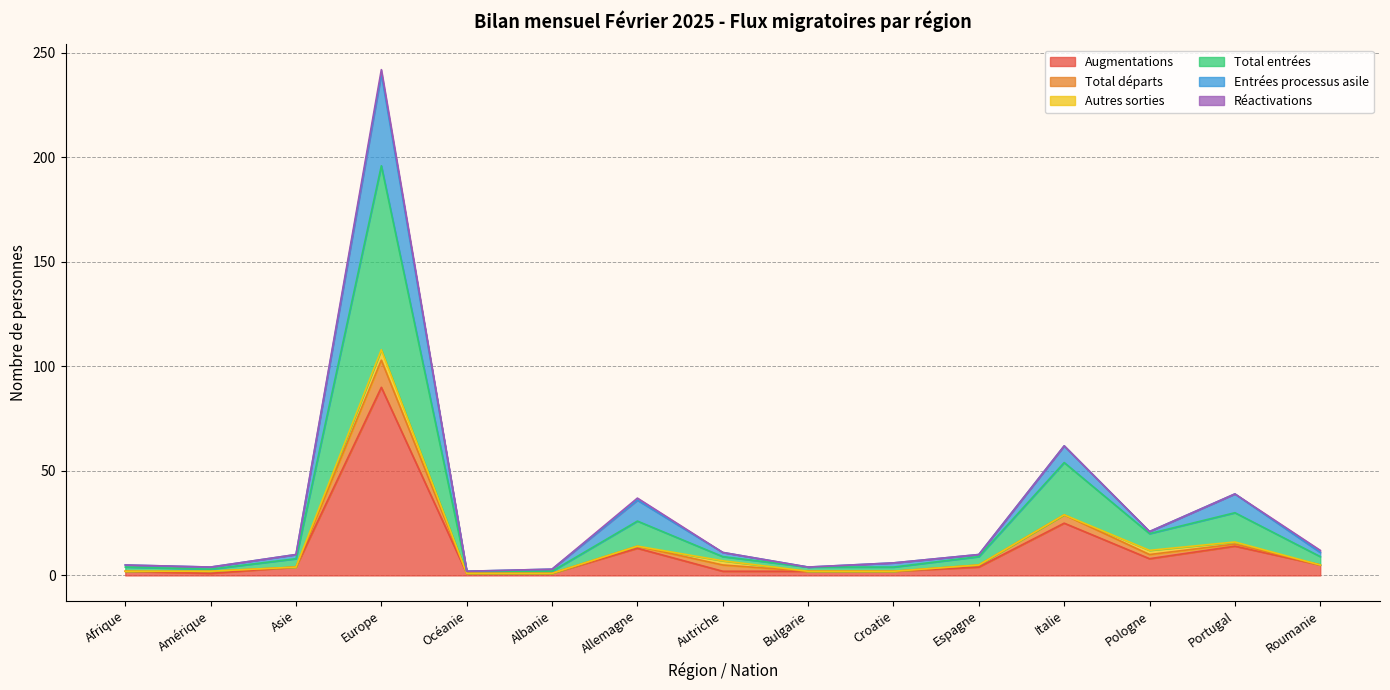

What is the highest value of the Augmentations series?

90